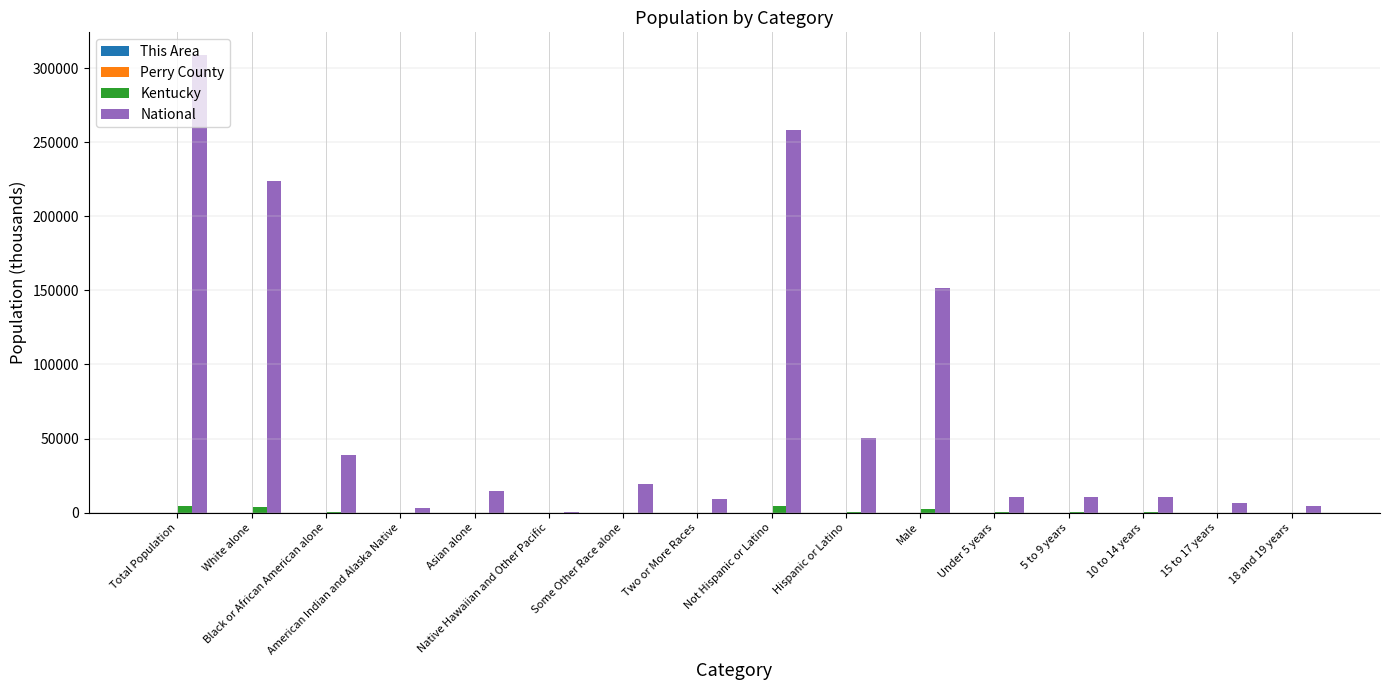

What is the total value across all series at 15 to 17 years?

6746.5